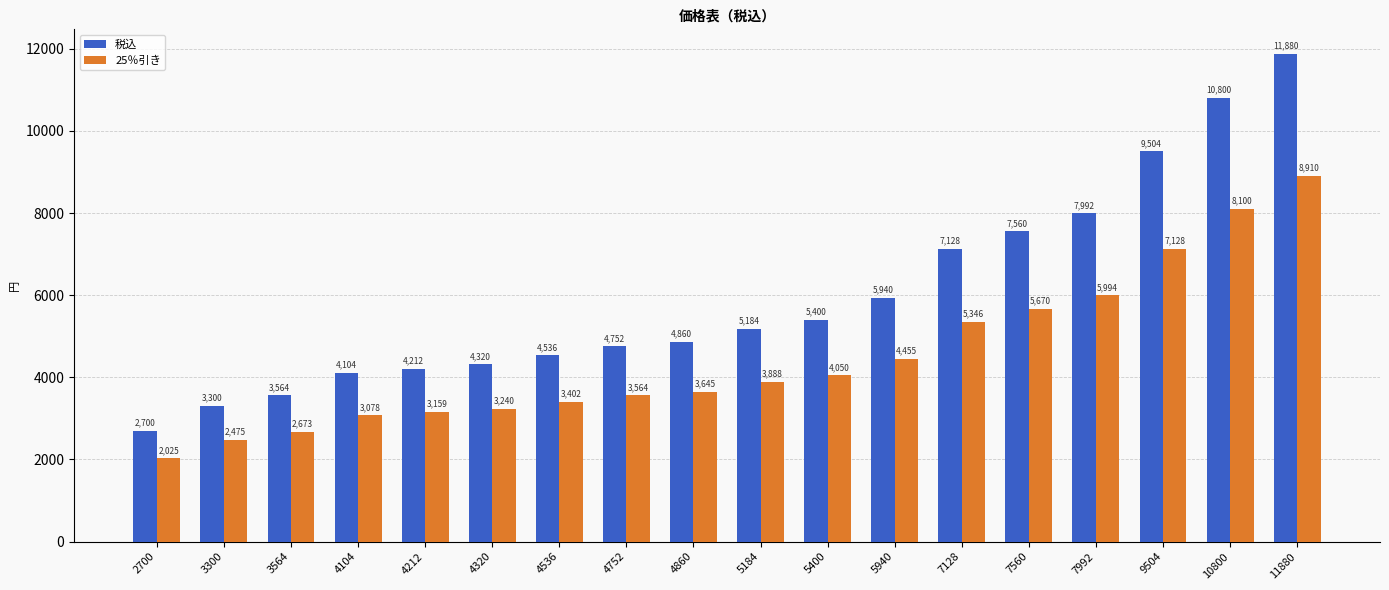

Reading right to left, what are all the values shown in this chart?

税込: 11880=11880	10800=10800	9504=9504	7992=7992	7560=7560	7128=7128	5940=5940	5400=5400	5184=5184	4860=4860	4752=4752	4536=4536	4320=4320	4212=4212	4104=4104	3564=3564	3300=3300	2700=2700
25％引き: 11880=8910	10800=8100	9504=7128	7992=5994	7560=5670	7128=5346	5940=4455	5400=4050	5184=3888	4860=3645	4752=3564	4536=3402	4320=3240	4212=3159	4104=3078	3564=2673	3300=2475	2700=2025